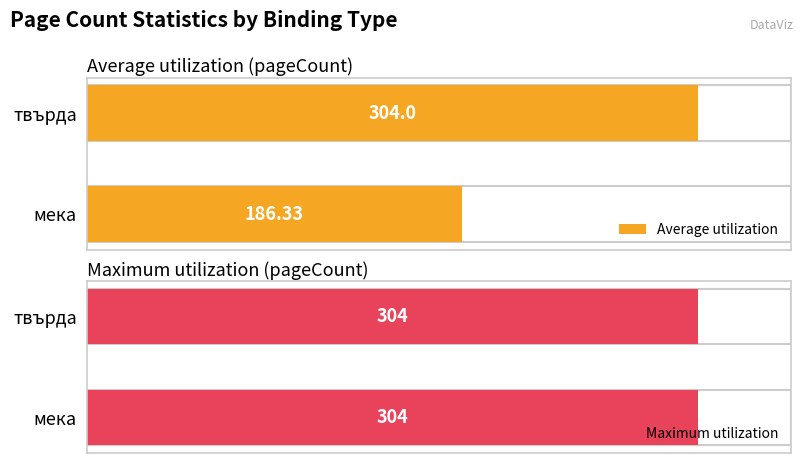

Which series has the largest total across all categories?

Maximum utilization